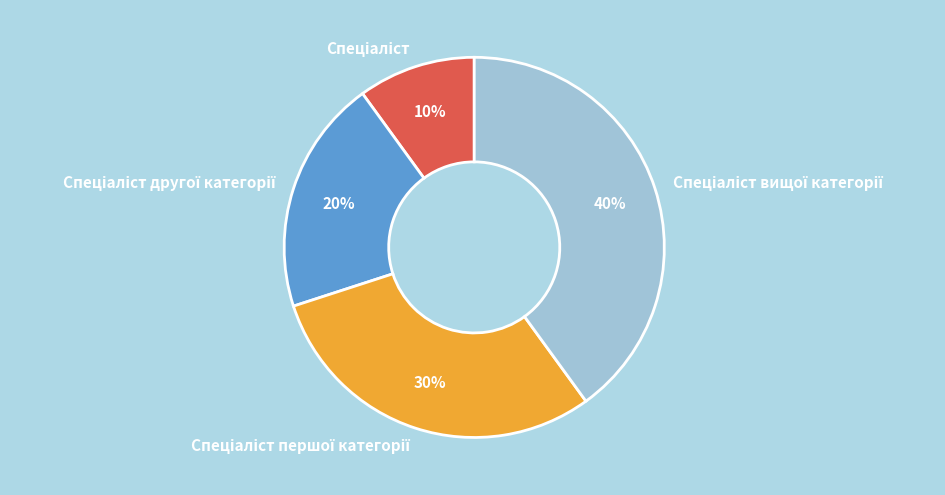

To the nearest percent, what is the difference between the largest and smallest slice percentages?

30%